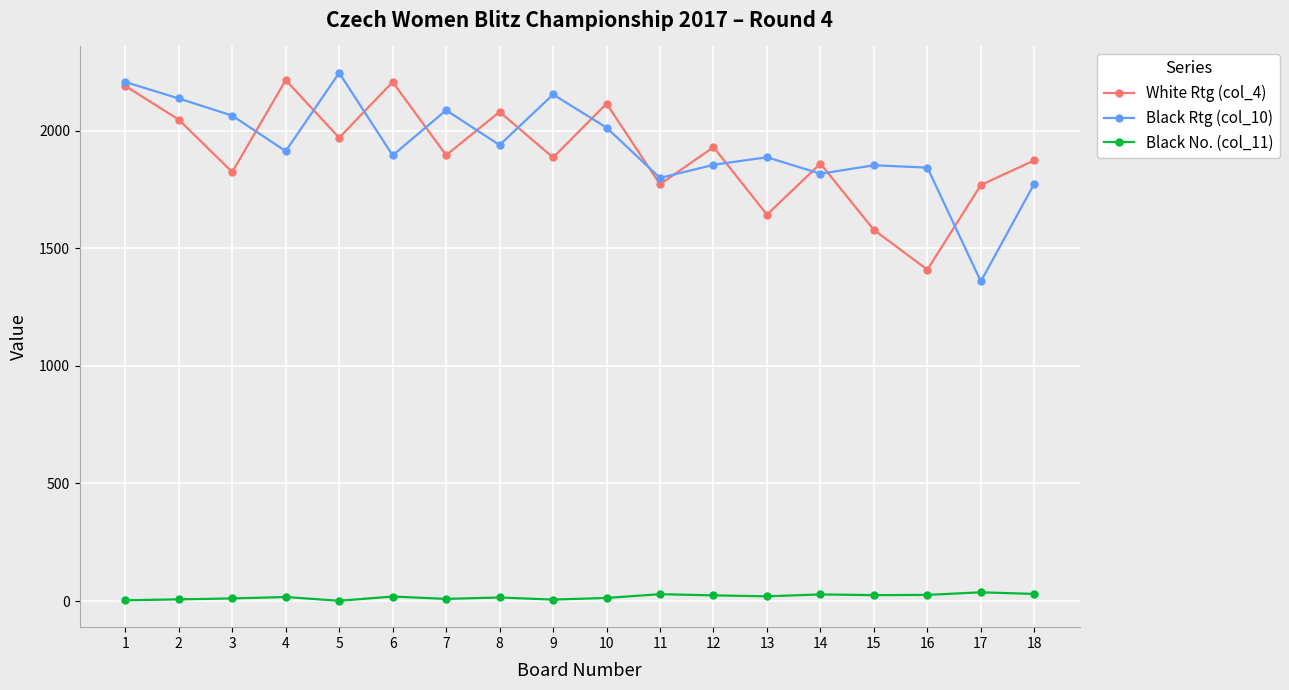

What is the value of the White Rtg (col_4) point at the 4th from the left?

2215